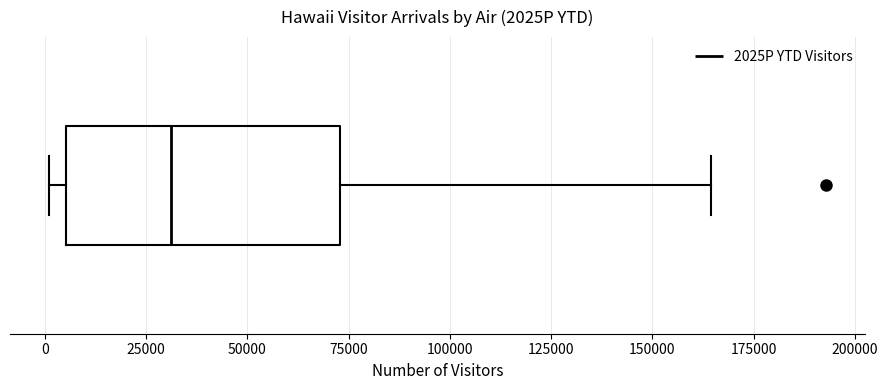

Where is the right edge of the box on the x-axis? The values are not printed on the chart, so give them approximately, as read against the axis.

75000